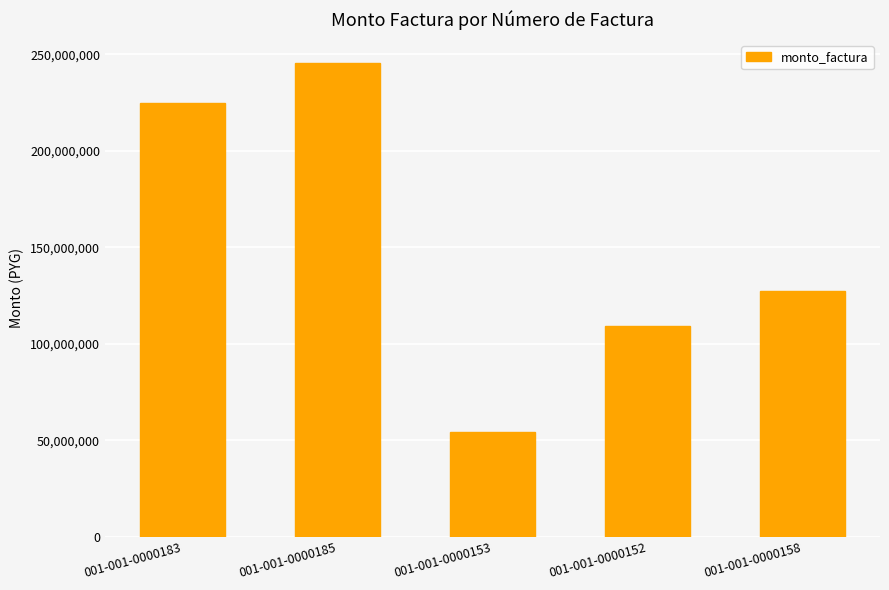

Where is the data nearest to the value 149890752?

001-001-0000158